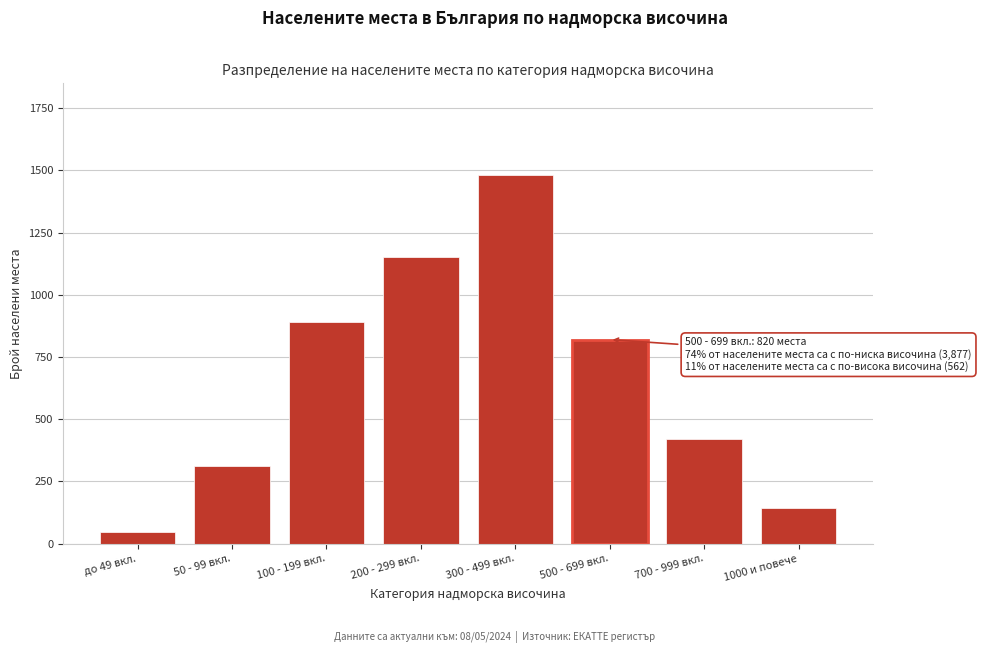

Reading left to right, what are all the values shown in this chart?

45	312	890	1150	1480	820	420	142